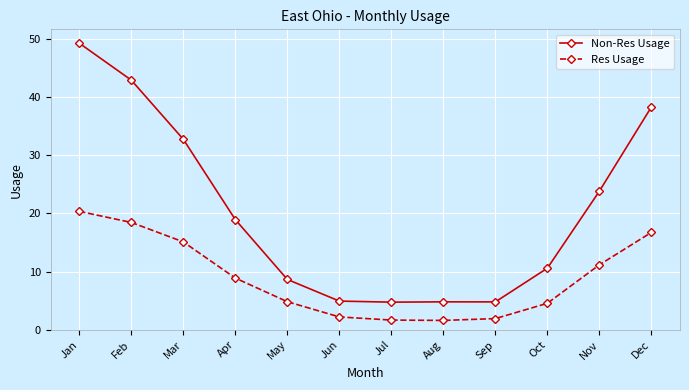

Between Sep and Nov, which series saw the biggest shift?

Non-Res Usage